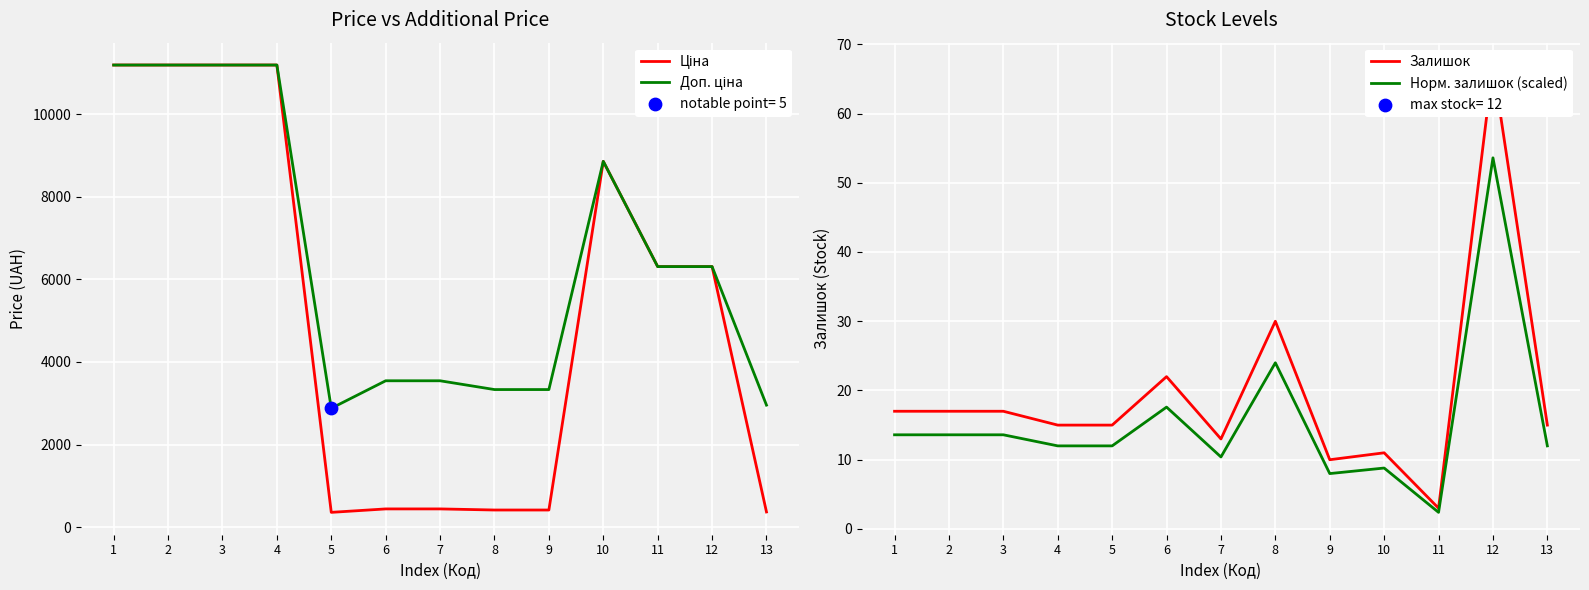

Which series has the largest Y range (max minus min)?

Ціна